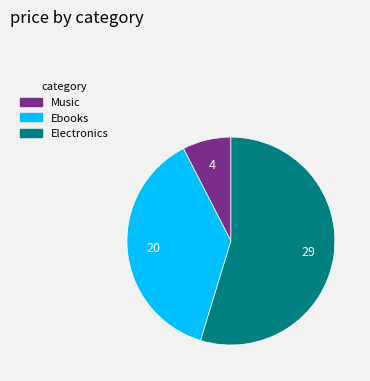

The Music slice represents 8% of the pie. True or false?

True